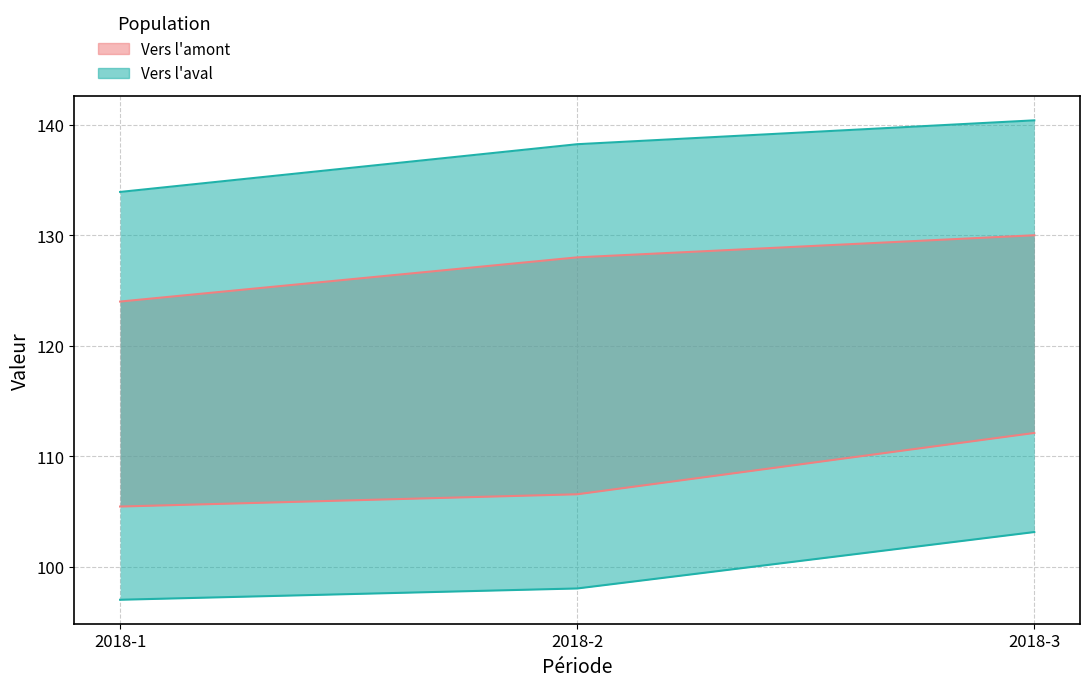

True or false: Vers l'amont has a value of 128.0 at 2018-2.

True